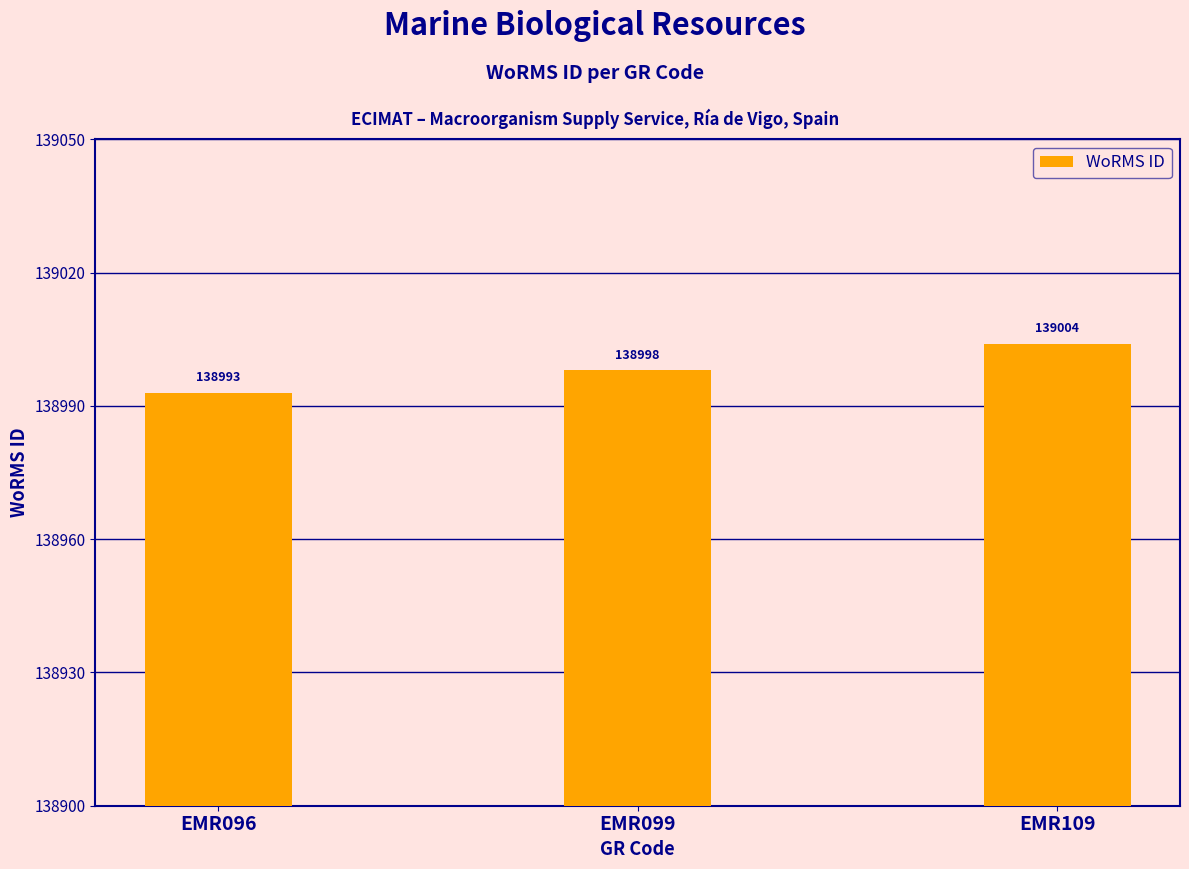

How many bars are there in total?

3